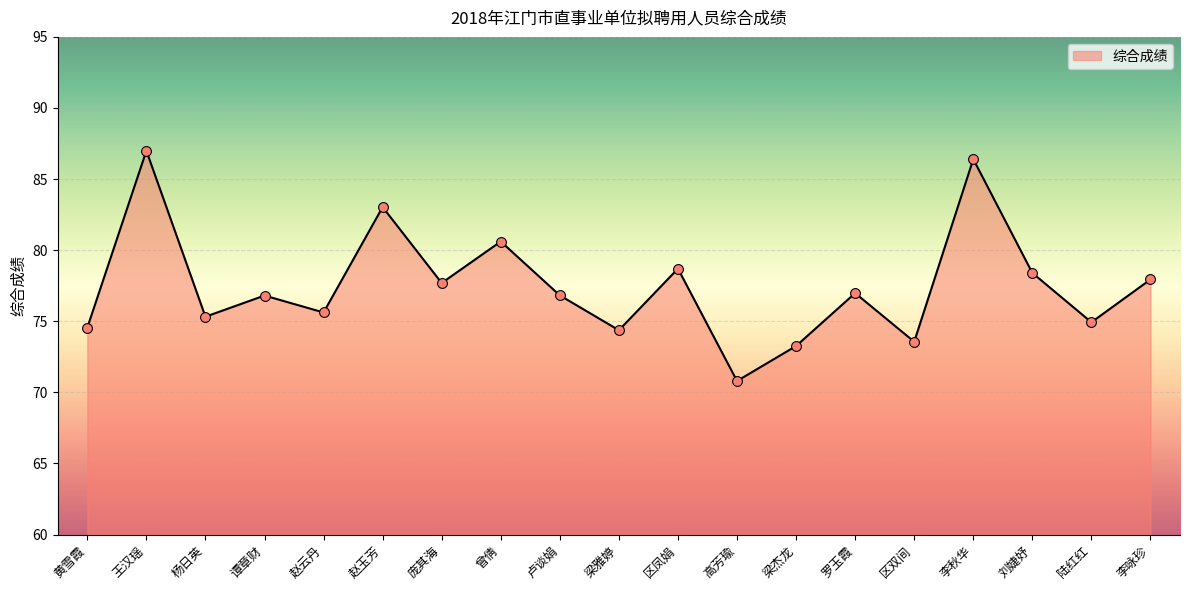

What is the change in value from 曾倩 to 区凤娟?

-1.9